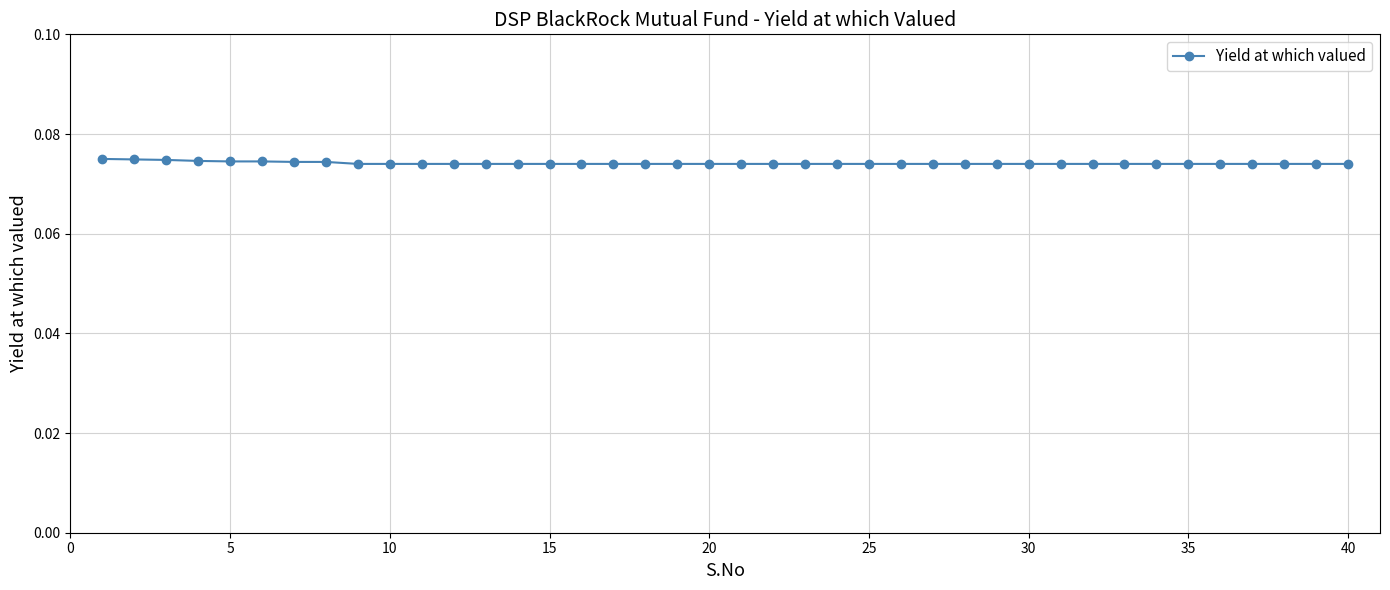

How many values are between 0 and 1?

40